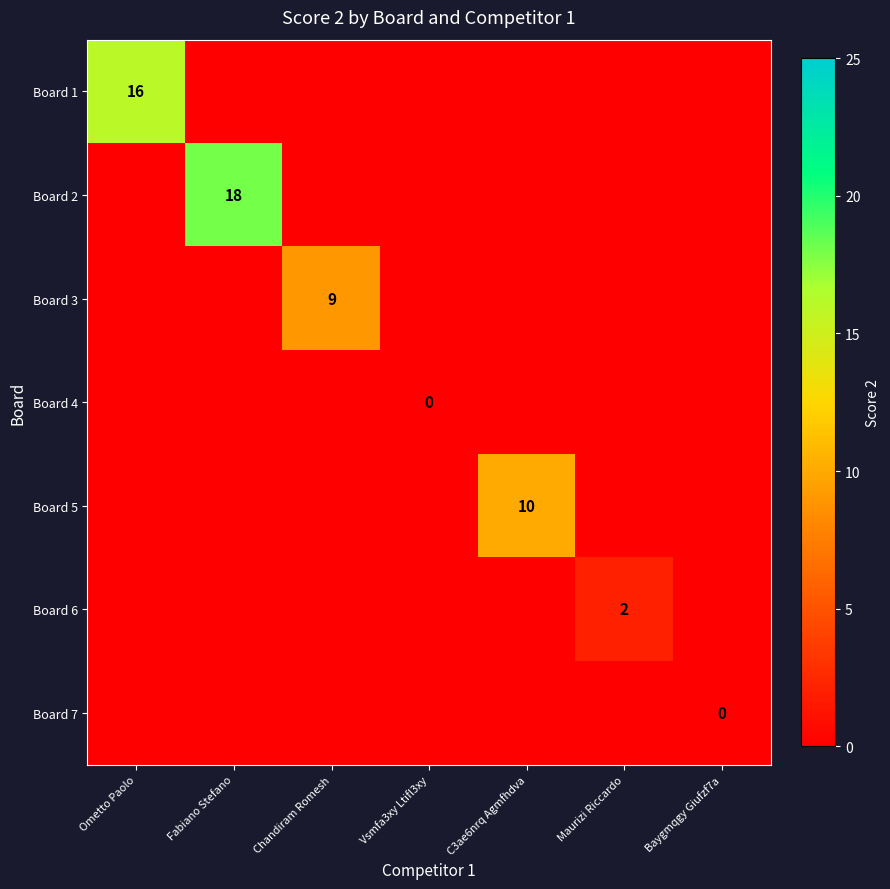

The Board 3 series shows 13 at Chandiram Romesh. True or false?

False